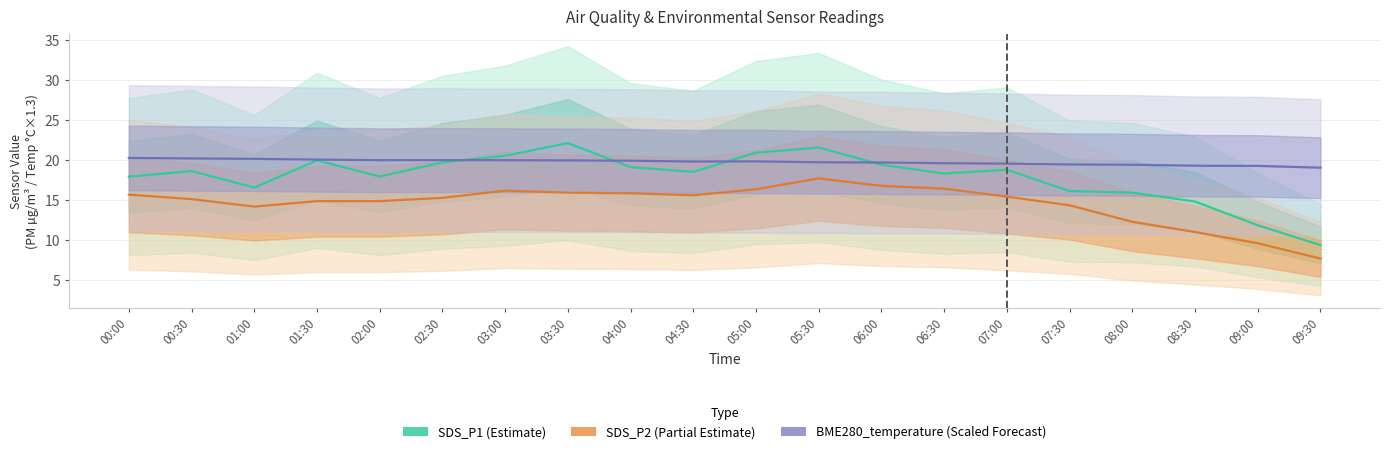

What is the sum of all BME280_temperature (Scaled) values?

394.4